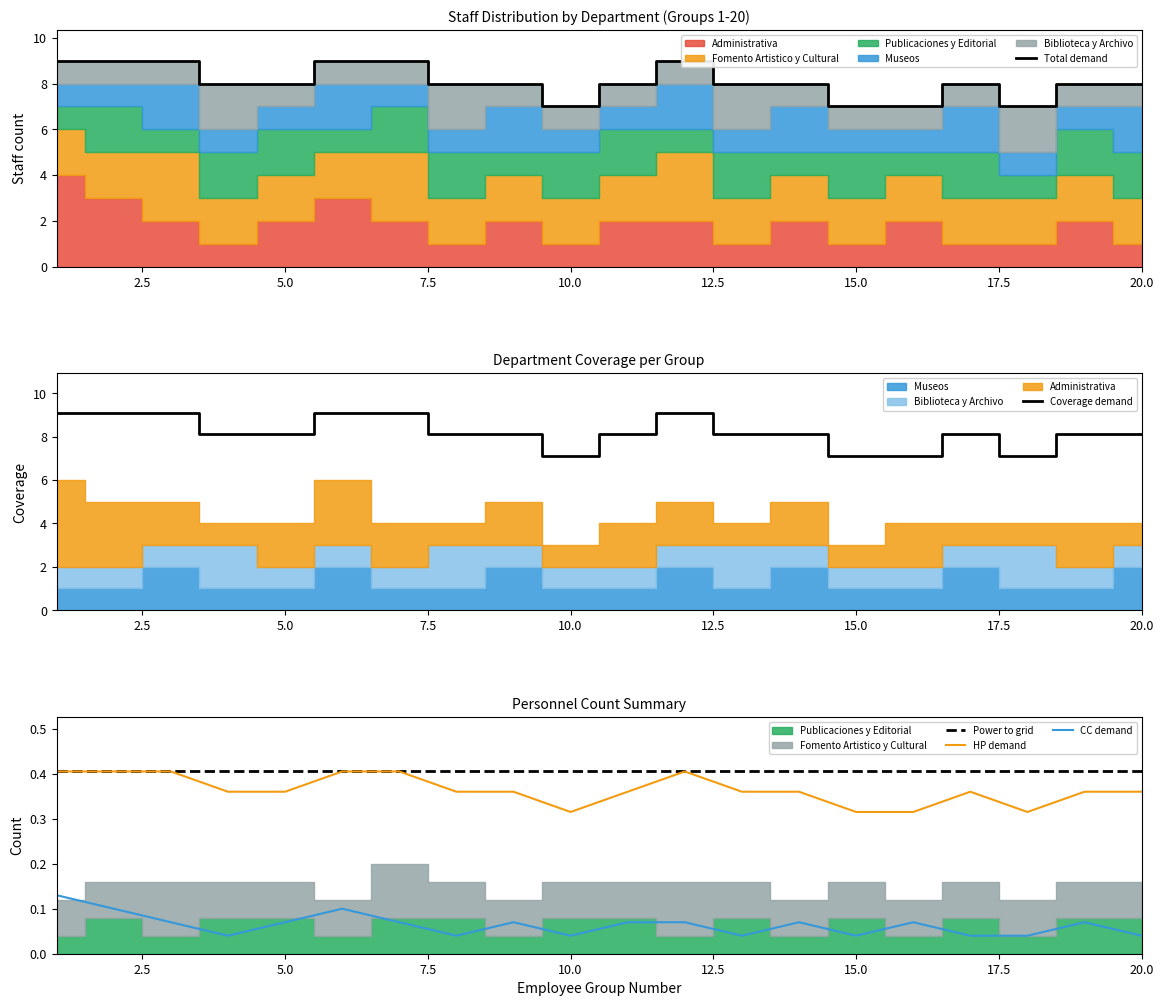

The value of Power to grid at 20.0 is 0.4. True or false?

True